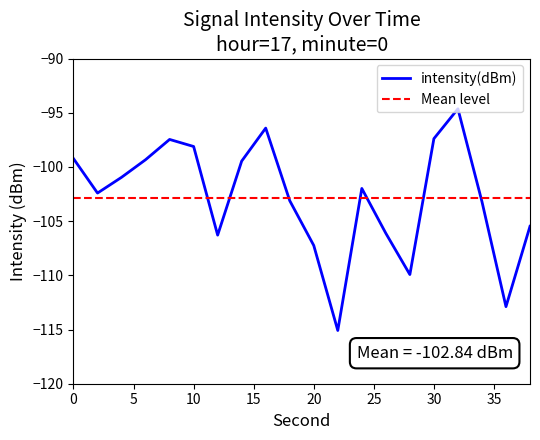

What is the sum of all intensity(dBm) values?

-2056.8